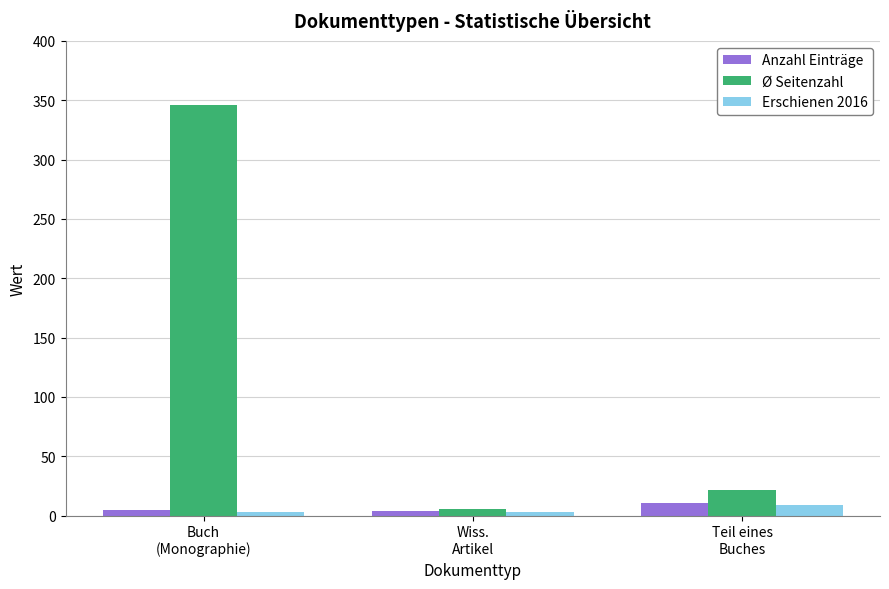

What is the maximum value for Ø Seitenzahl?

346